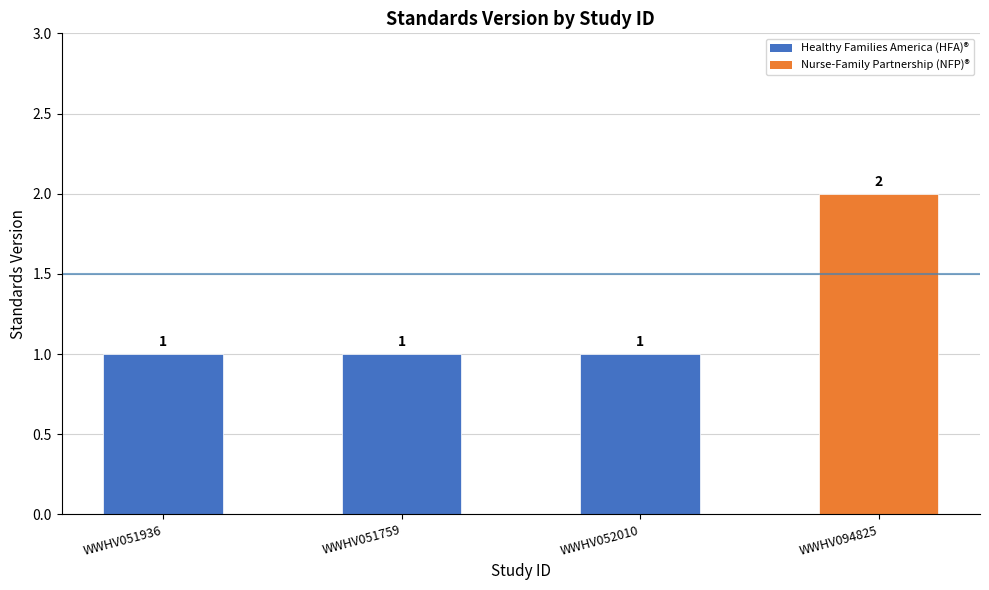

Is it true that the value at WWHV051759 is 1?

True